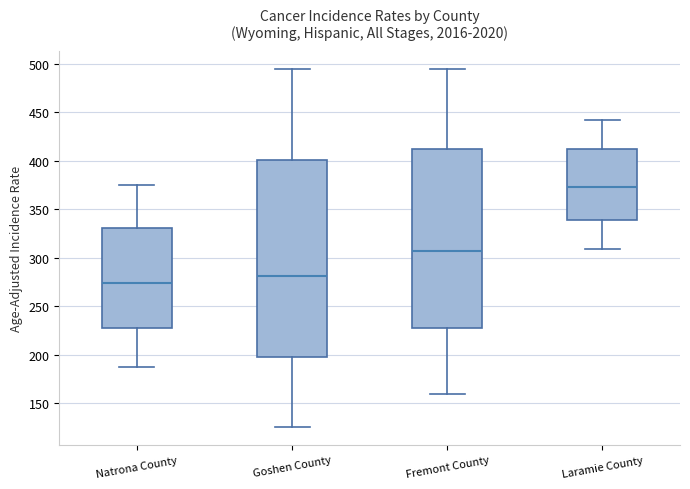

Reading left to right, read every box against the y-axis: the position of its median line, the range the box covers, and the ends of its whiskers. The values are not printed on the chart, so give them approximately, as read against the axis.

Natrona County: median 275, box 225 to 330, whiskers 185 to 375
Goshen County: median 280, box 195 to 400, whiskers 125 to 495
Fremont County: median 305, box 230 to 410, whiskers 160 to 495
Laramie County: median 375, box 340 to 410, whiskers 310 to 440